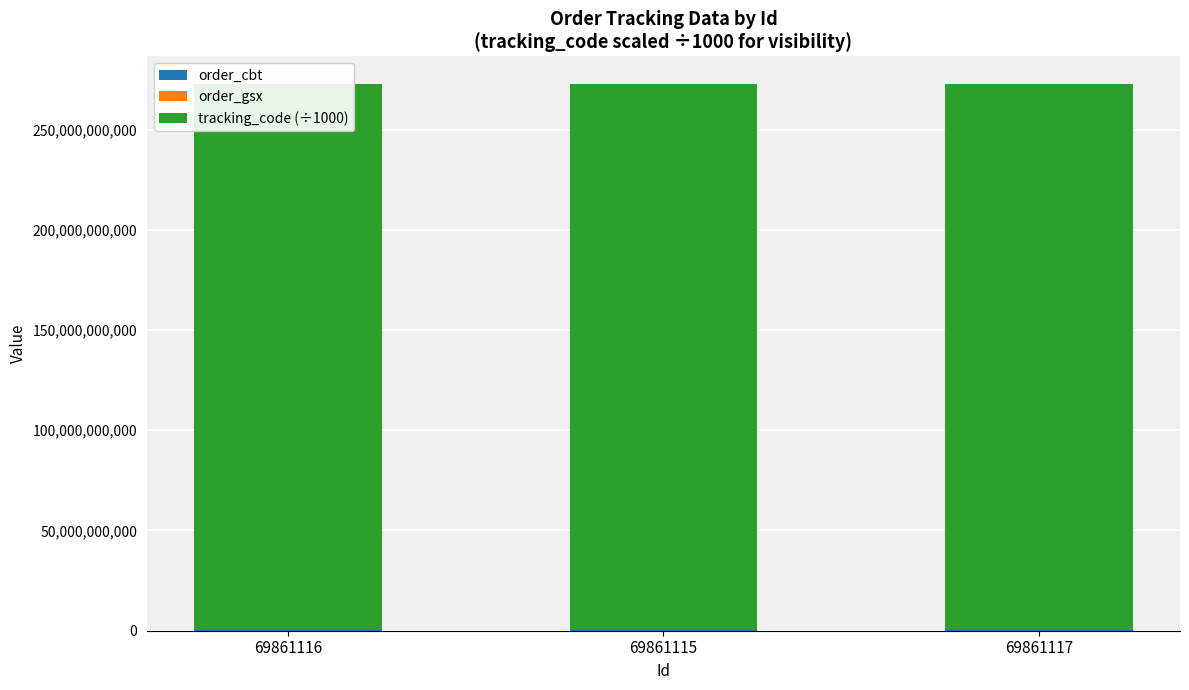

What is the value of the tracking_code (÷1000) bar at the 1st from the left?

272523112569.2